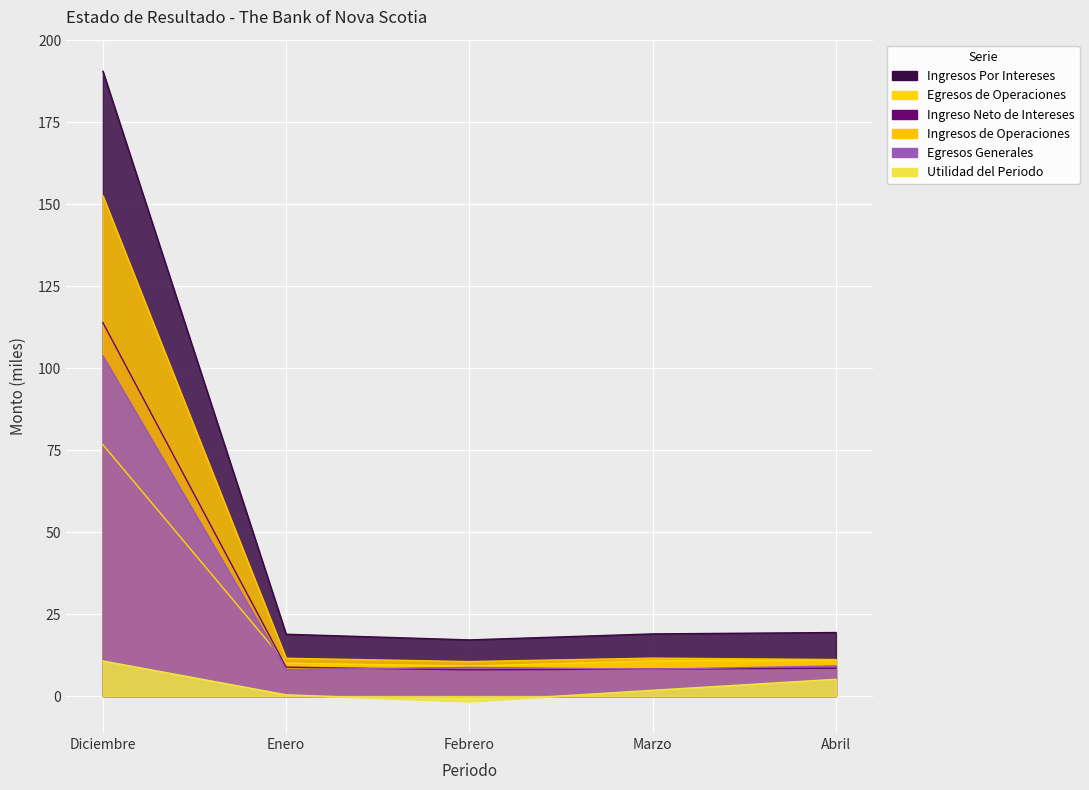

True or false: Ingresos Por Intereses and Egresos de Operaciones cross at least once.

False